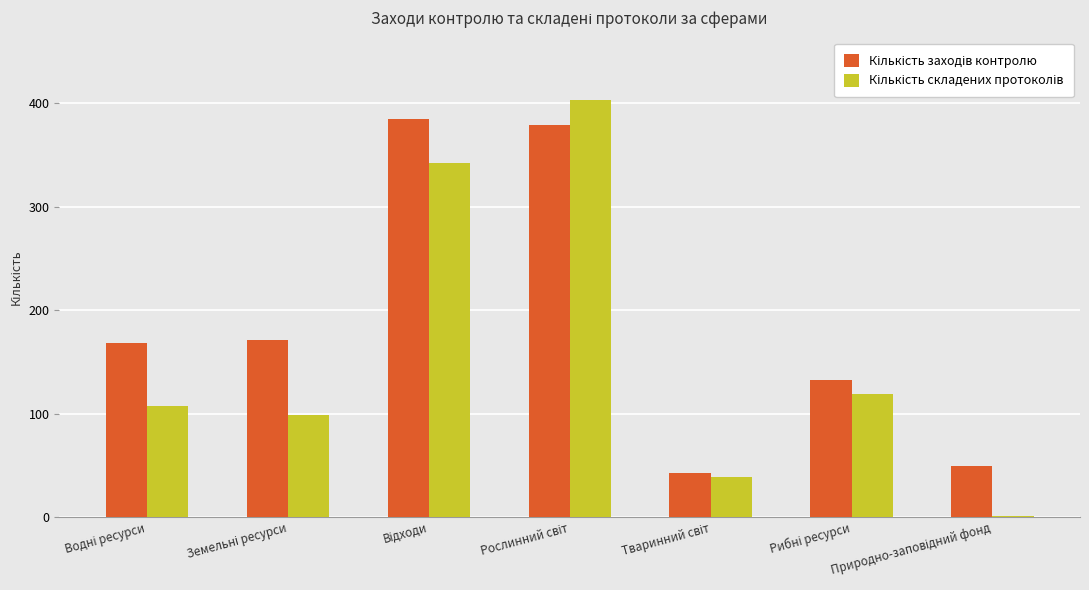

What is the maximum value shown in the chart?

403